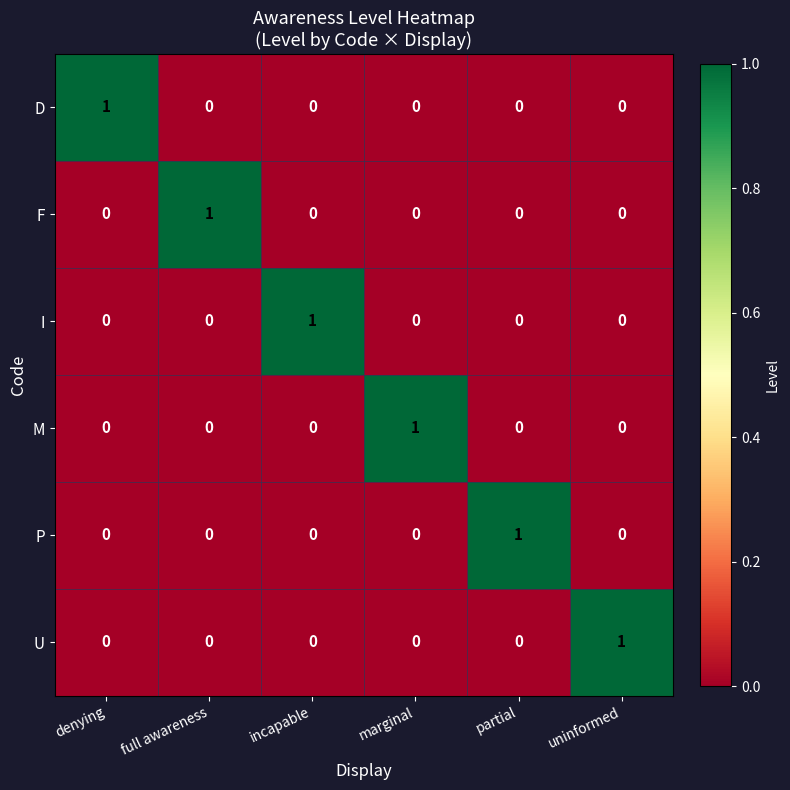

The value of F at uninformed is 1. True or false?

False